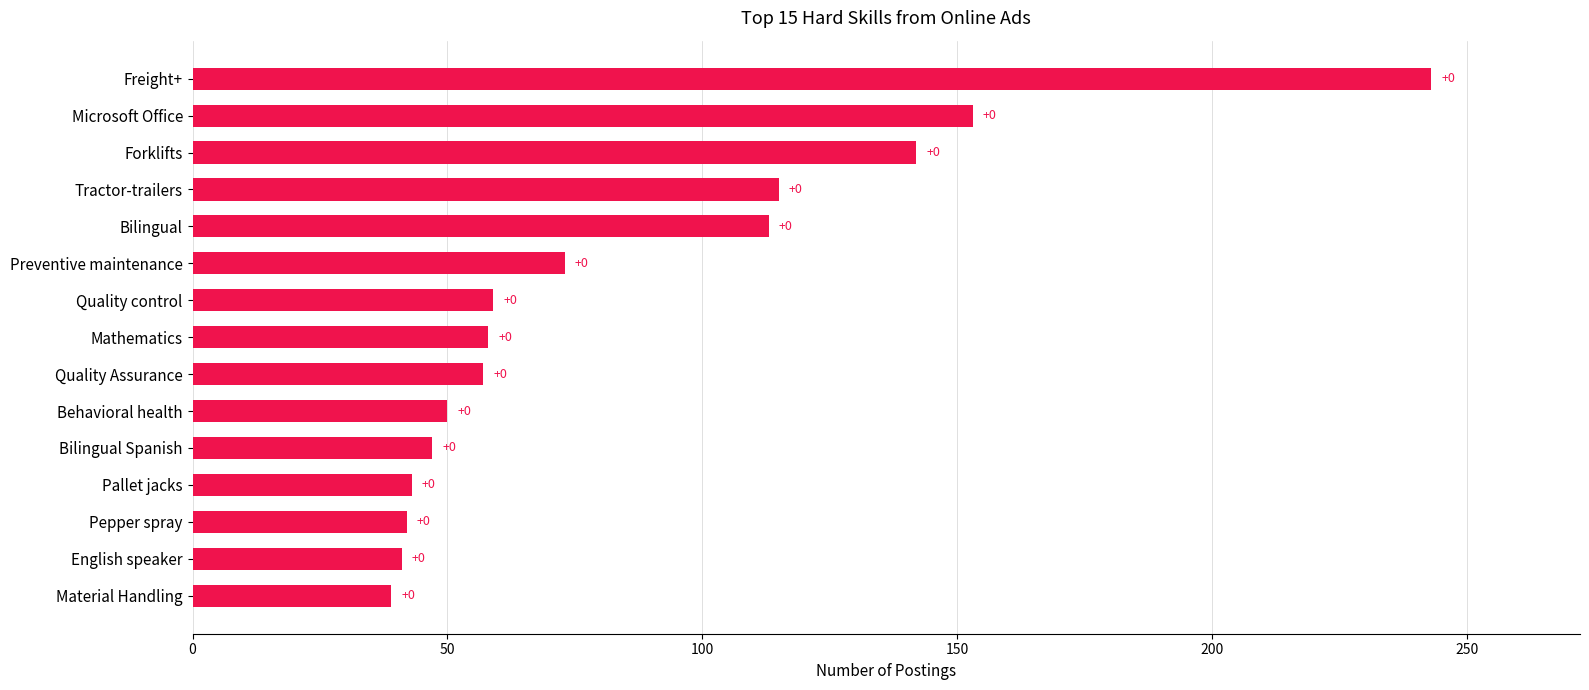

How many bars are there in total?

15